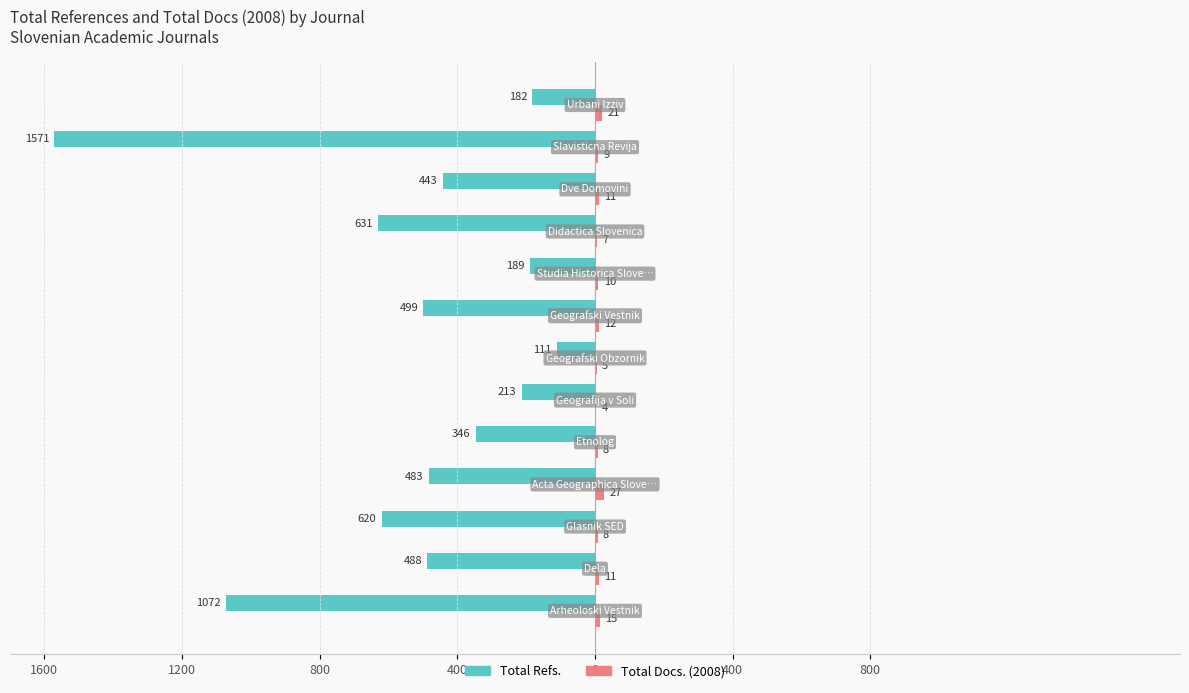

How many series are shown in this chart?

2